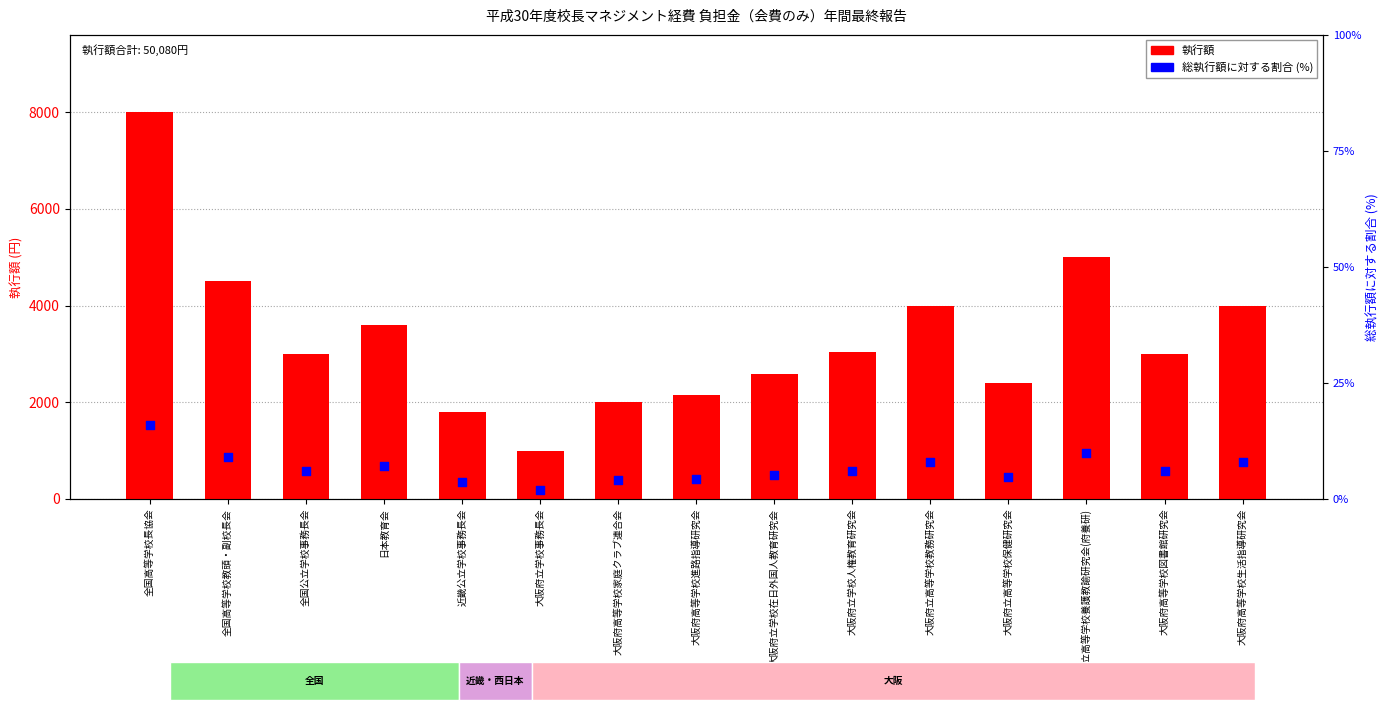

Which series has the largest Y range (max minus min)?

執行額